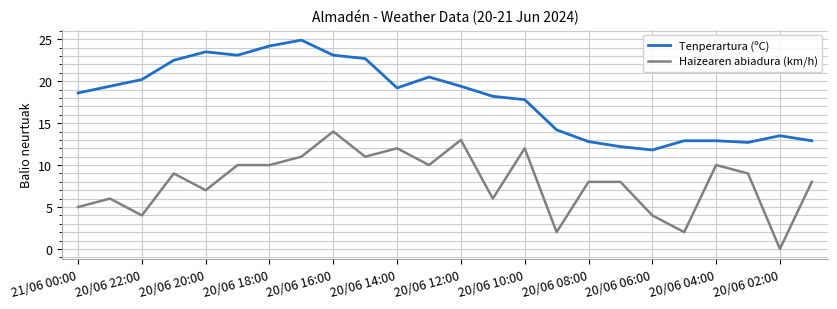

Which series has the largest total across all categories?

Tenperartura (ºC)